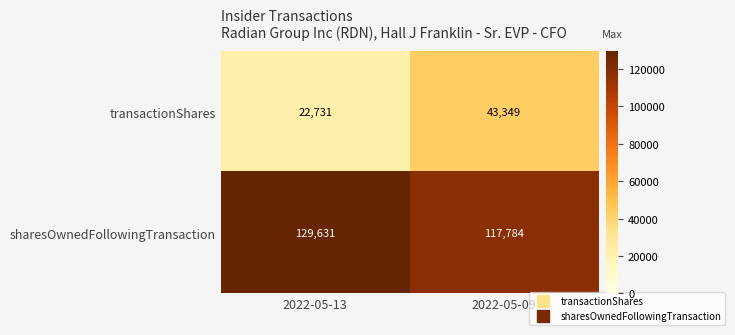

True or false: transactionShares has a value of 43349 at 2022-05-09.

True